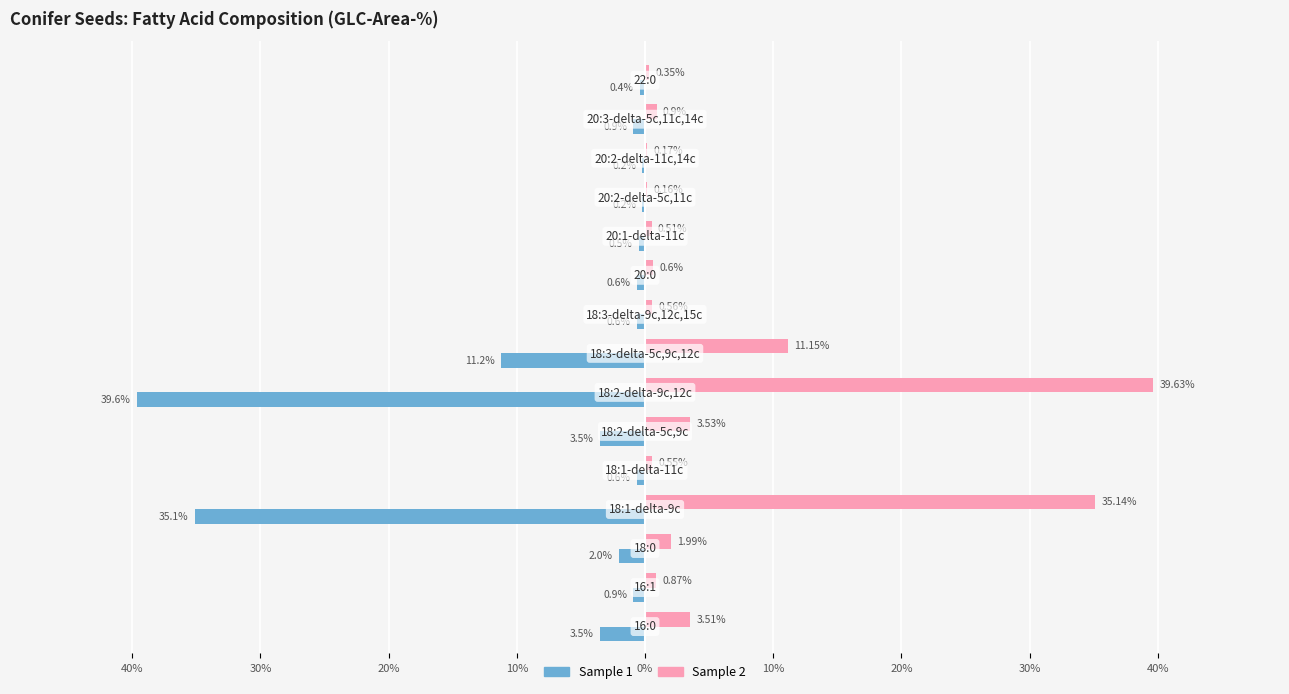

How many groups of bars are there?

15